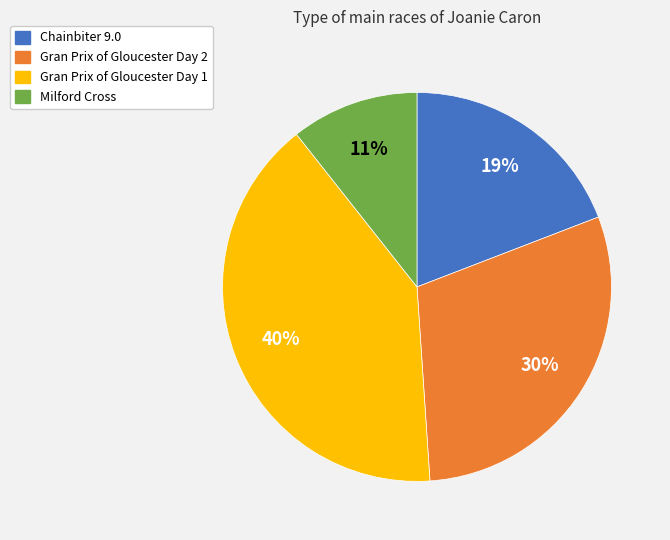

To the nearest percent, what portion does Chainbiter 9.0 represent?

19%